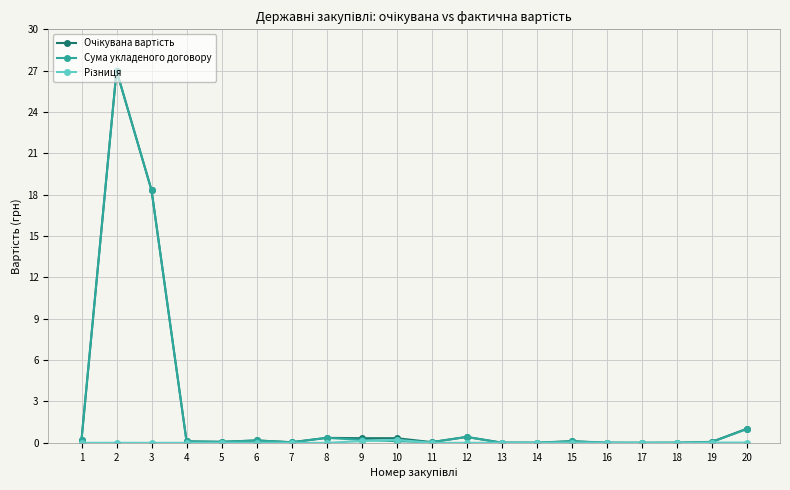

The value of Сума укладеного договору at 18 is 0.0. True or false?

True